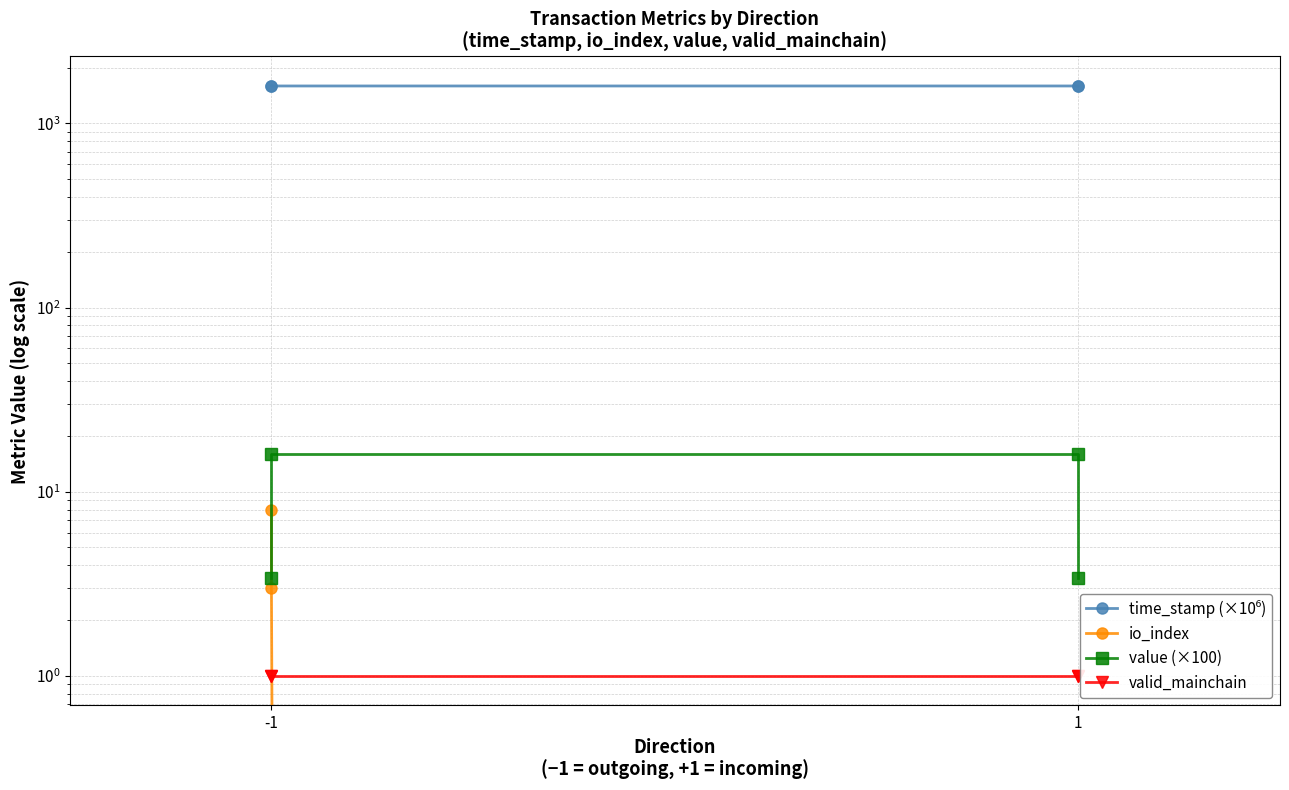

What is the value of the io_index point at the 1st from the left?

8.0